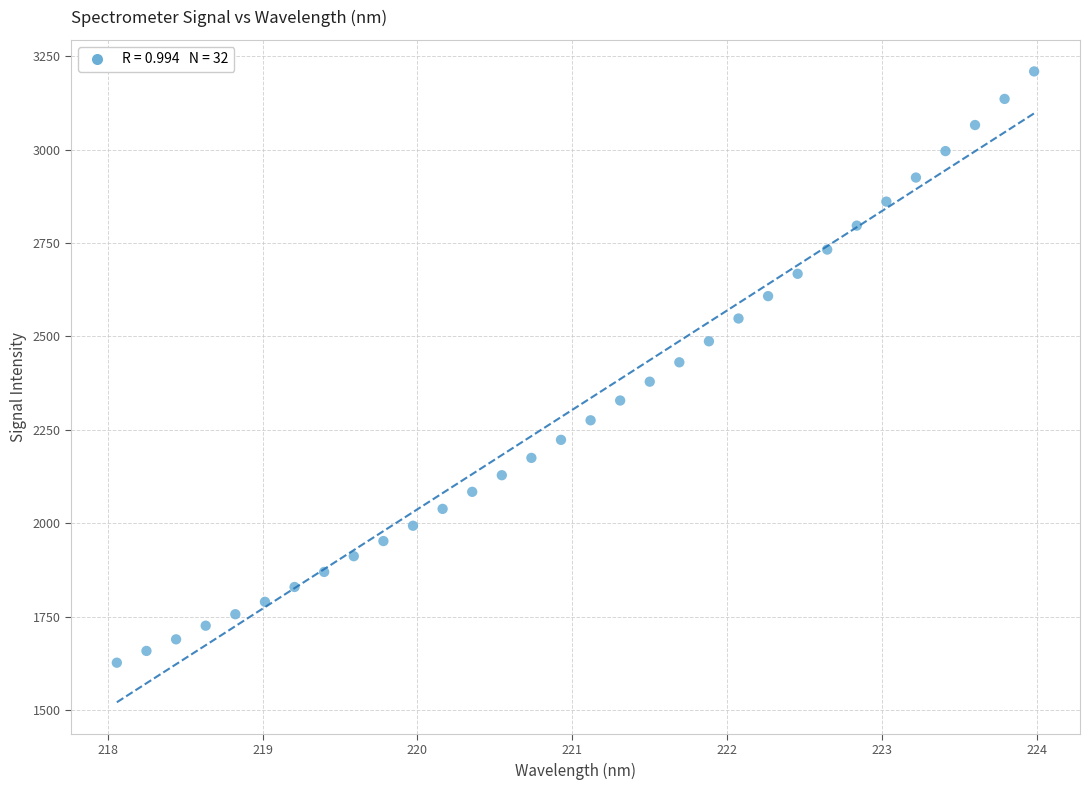

What is the range of X values (max minus min)?

5.9